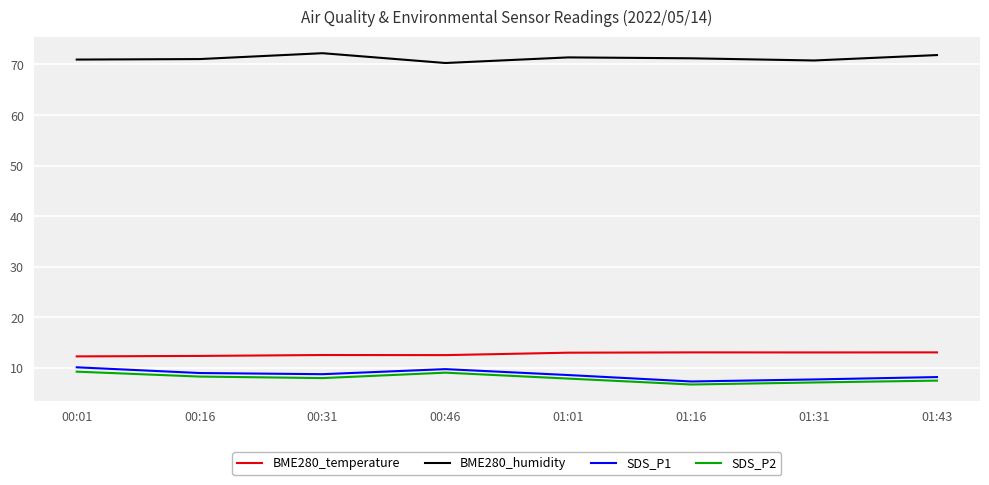

The value of BME280_temperature at 00:01 is 17.0. True or false?

False